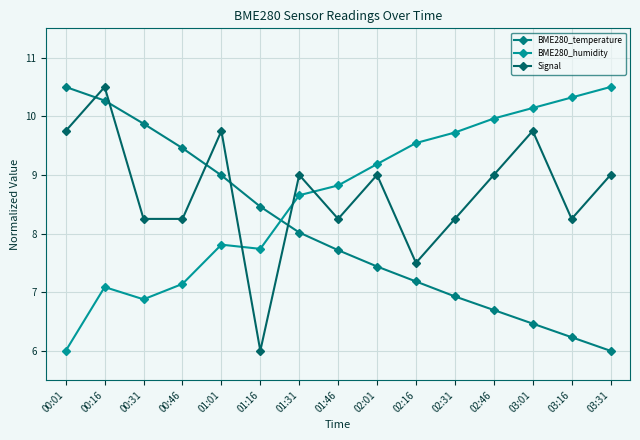

Is it true that BME280_temperature equals 7.7 at 01:46?

True